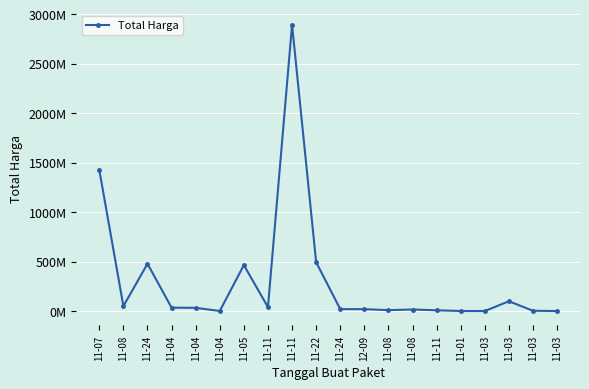

List the labels in order of value, largest first.

11-11, 11-07, 11-22, 11-24, 11-05, 11-03, 11-08, 11-11, 11-04, 11-04, 11-24, 12-09, 11-08, 11-08, 11-11, 11-03, 11-04, 11-01, 11-03, 11-03